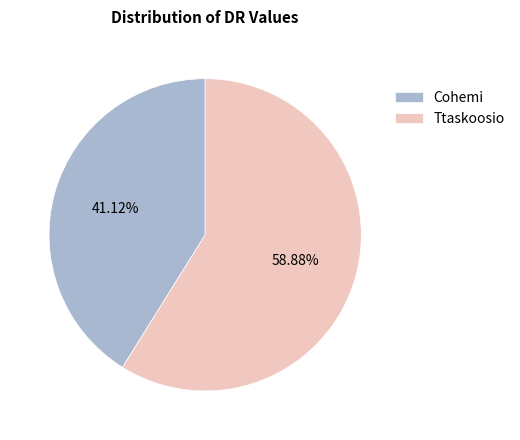

To the nearest percent, what portion does Cohemi represent?

41%